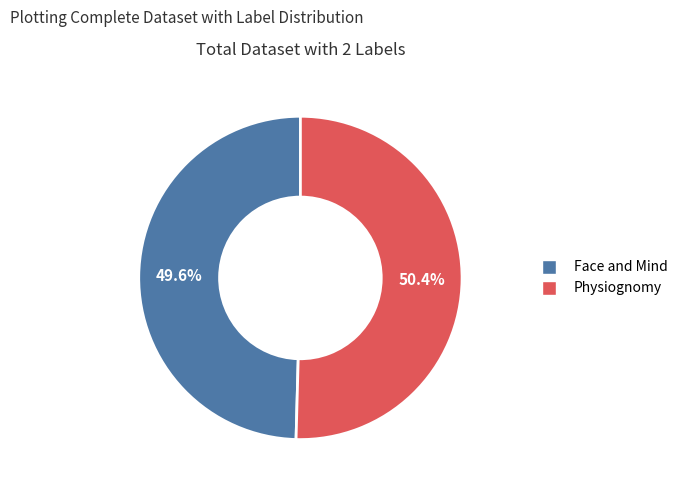

Is it true that Physiognomy is 50% of the pie?

True